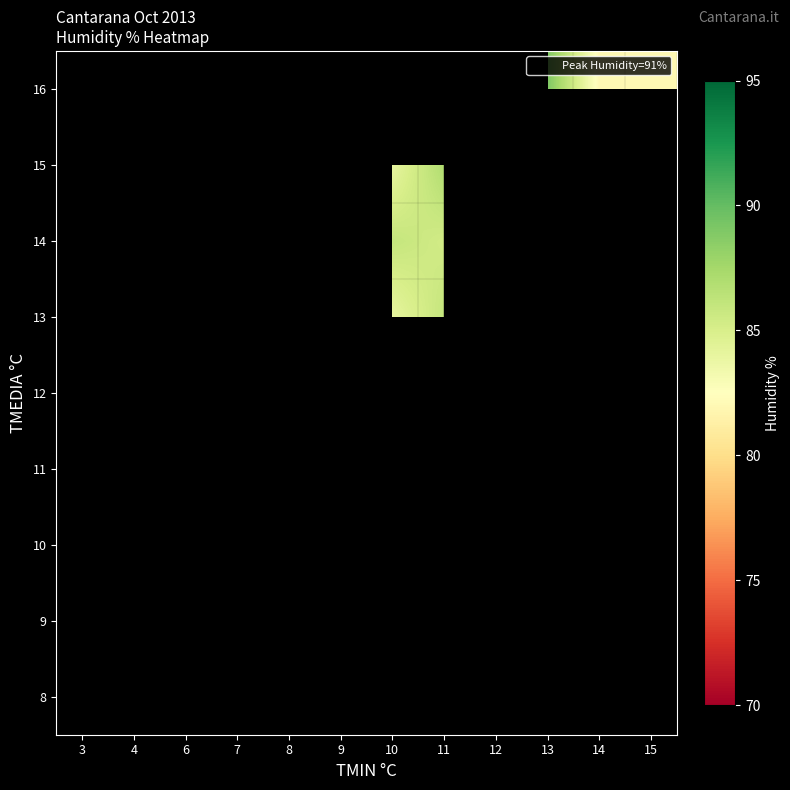

What is the greatest value displayed?

91.0